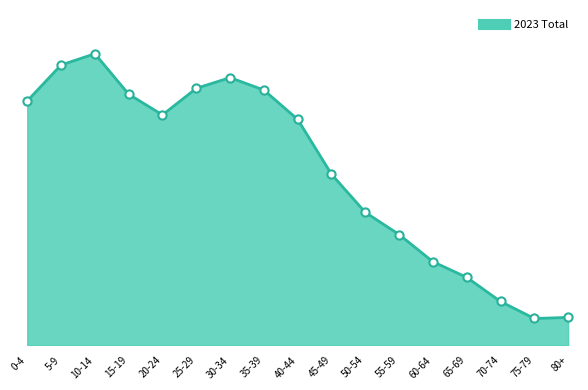

Is this an area chart (filled region under the line)?

Yes